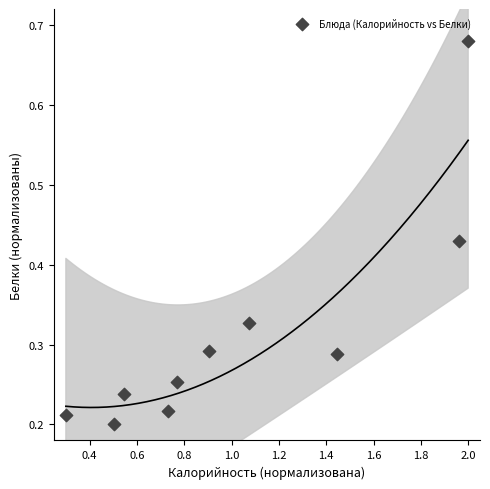

What is the range of Y values (max minus min)?

0.5